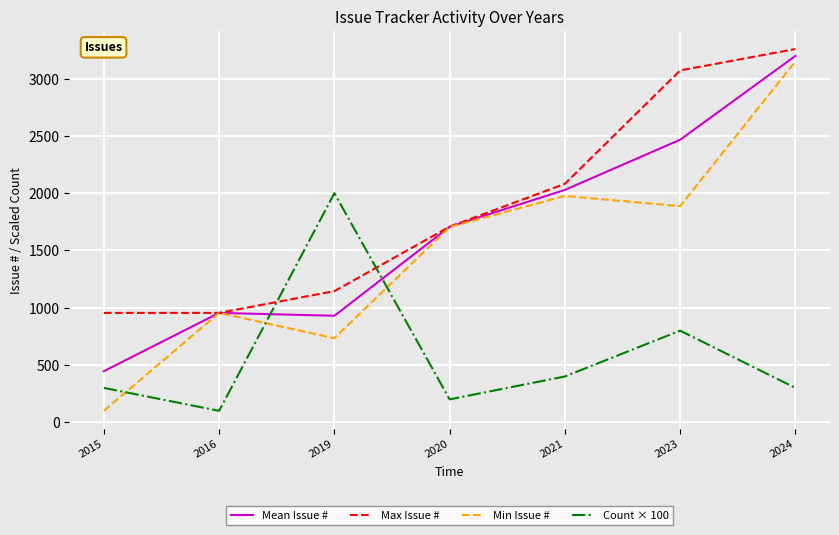

What is the difference between the second highest and minimum values in the Max Issue # series?

2117